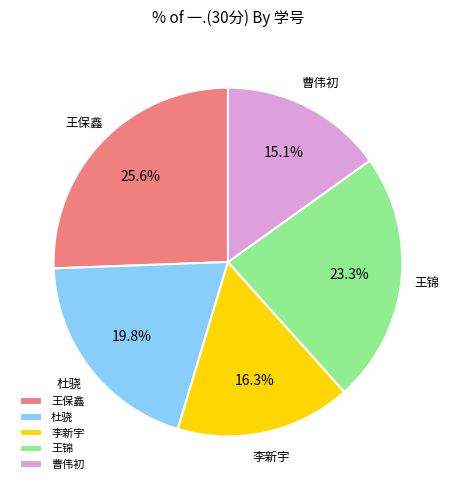

Rank the categories by value from highest to lowest.

王保鑫, 王锦, 杜骁, 李新宇, 曹伟初